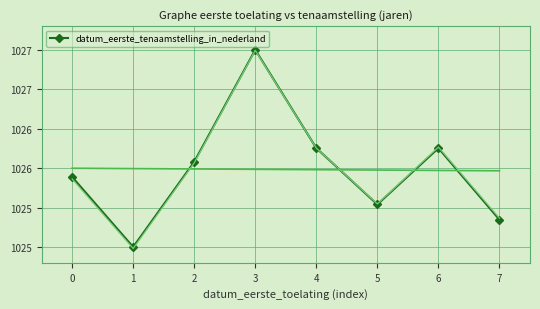

Reading left to right, transcribe all the data shown in this chart.

0=1025.9	1=1025.0	2=1026.1	3=1027.5	4=1026.3	5=1025.5	6=1026.3	7=1025.3